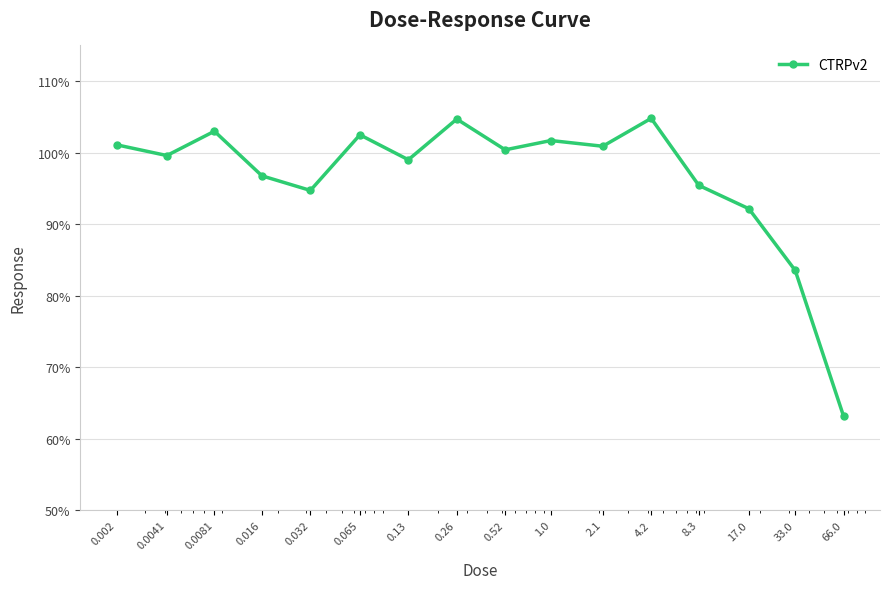

What is the sum of all values?

1543.4